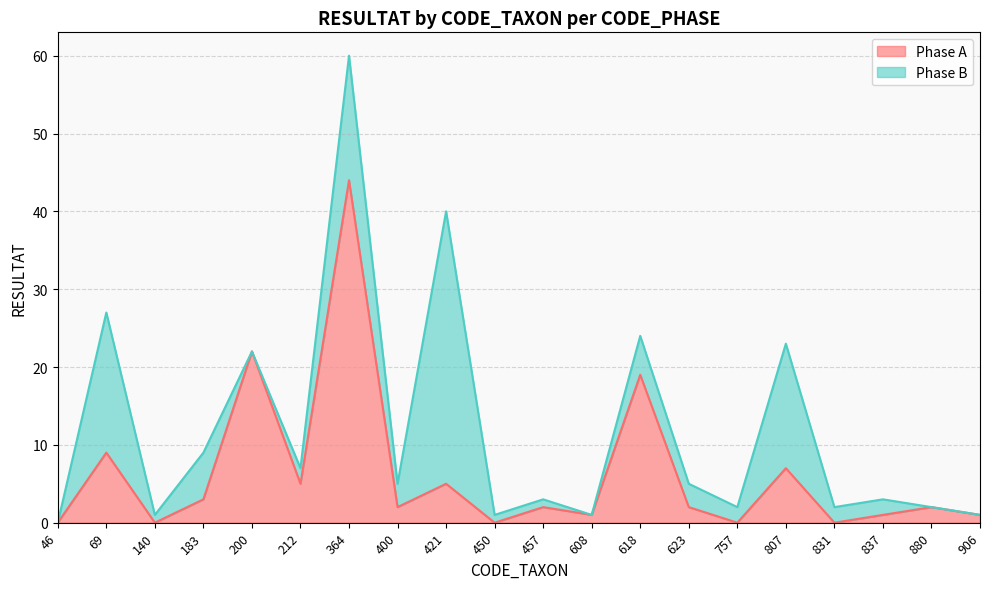

What is the maximum value for Phase A?

44